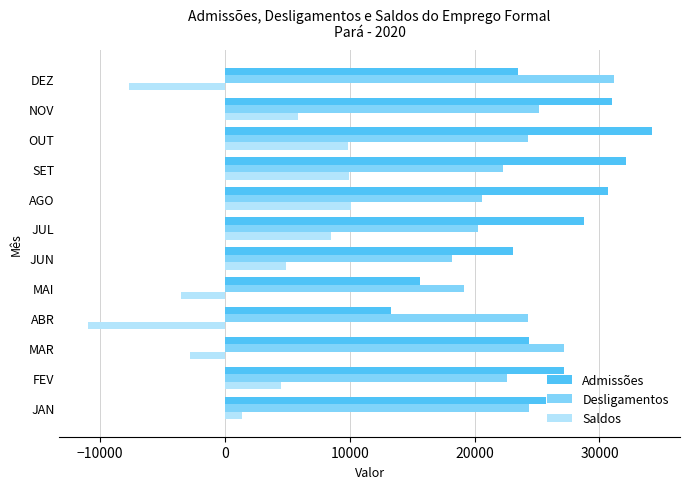

What is the maximum value shown in the chart?

34192